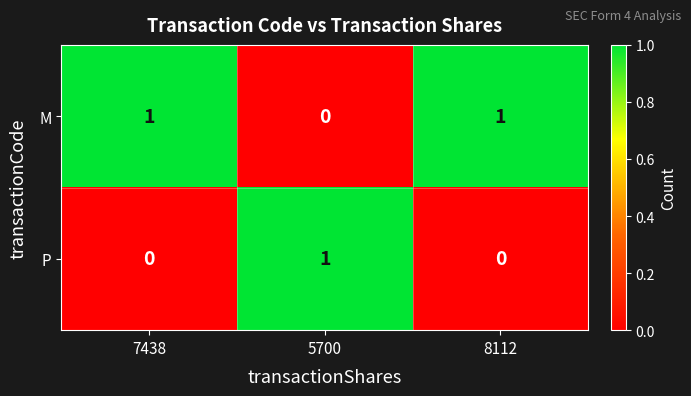

At how many categories does at least one series exceed 0?

3